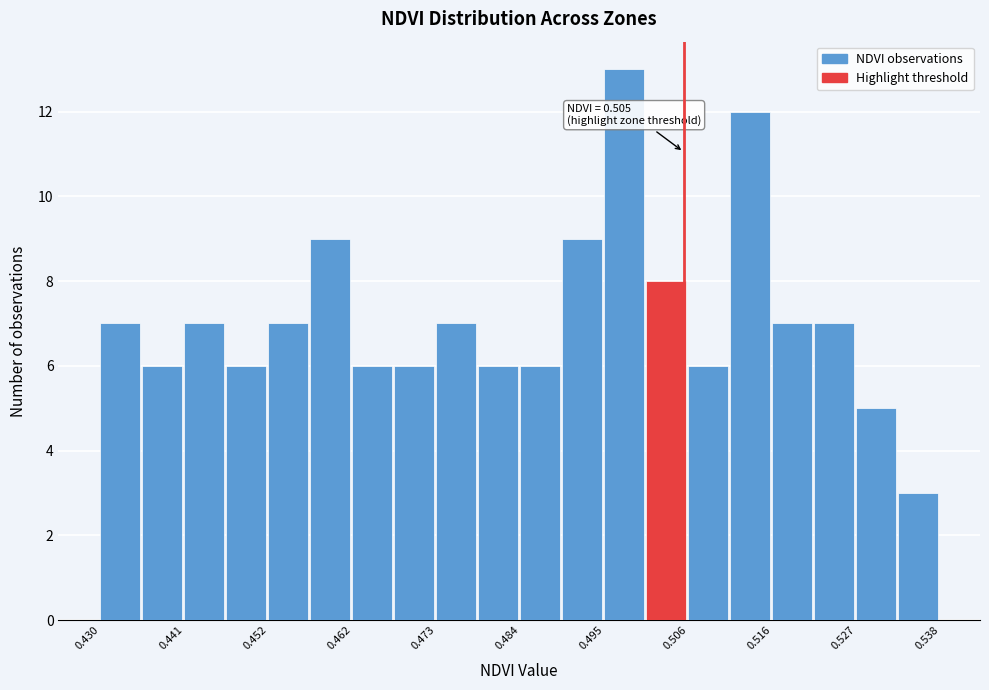

Around what value on the x-axis is the tallest bar? Give the approximate position of its centre, as read against the axis.

0.498